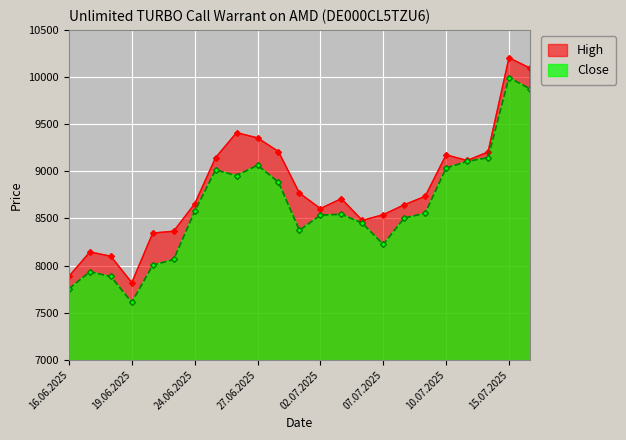

List the series in order of their peak value, highest first.

High, Close